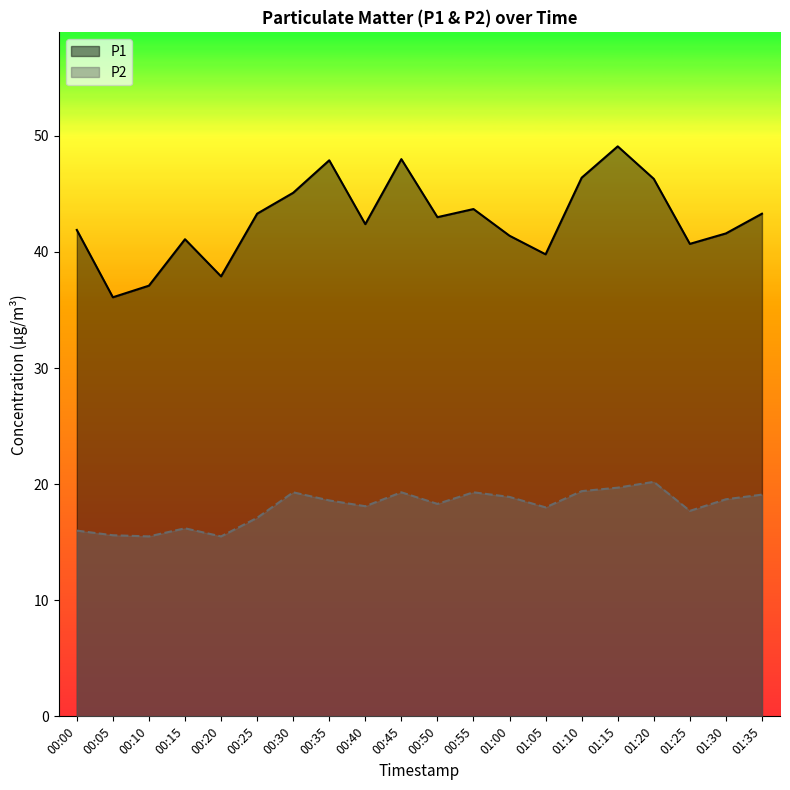

At which category is the sum across all series the highest?

01:15